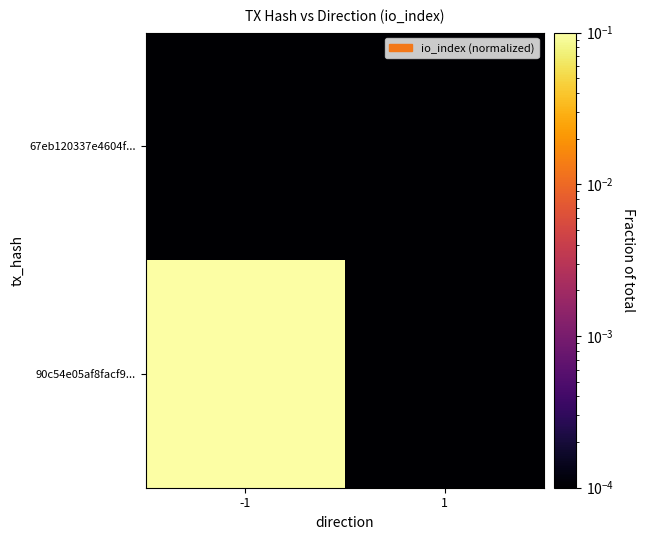

What is the spread (max minus min) of values at -1?

1.0